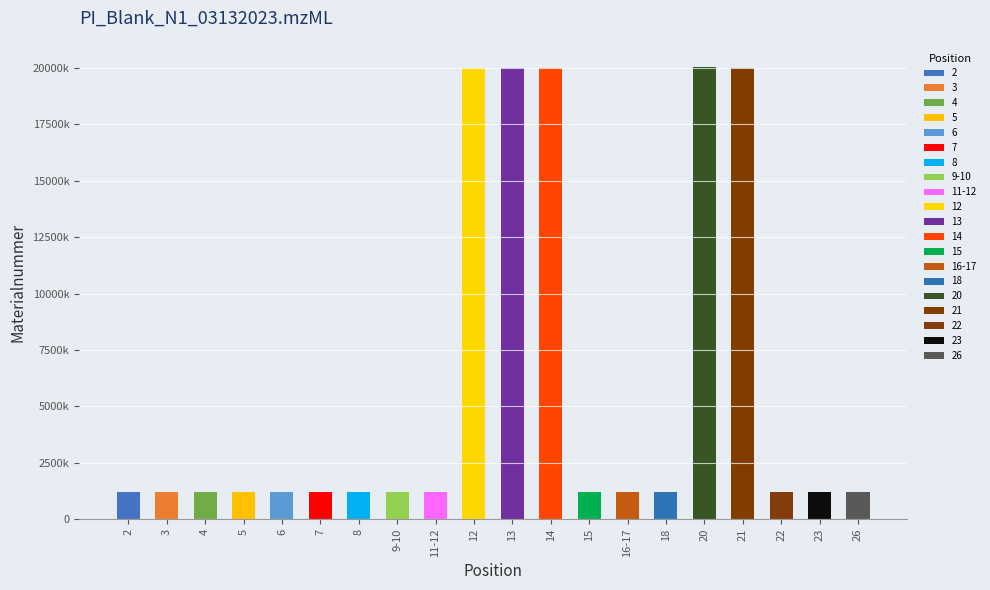

How many data points does each series have?

20